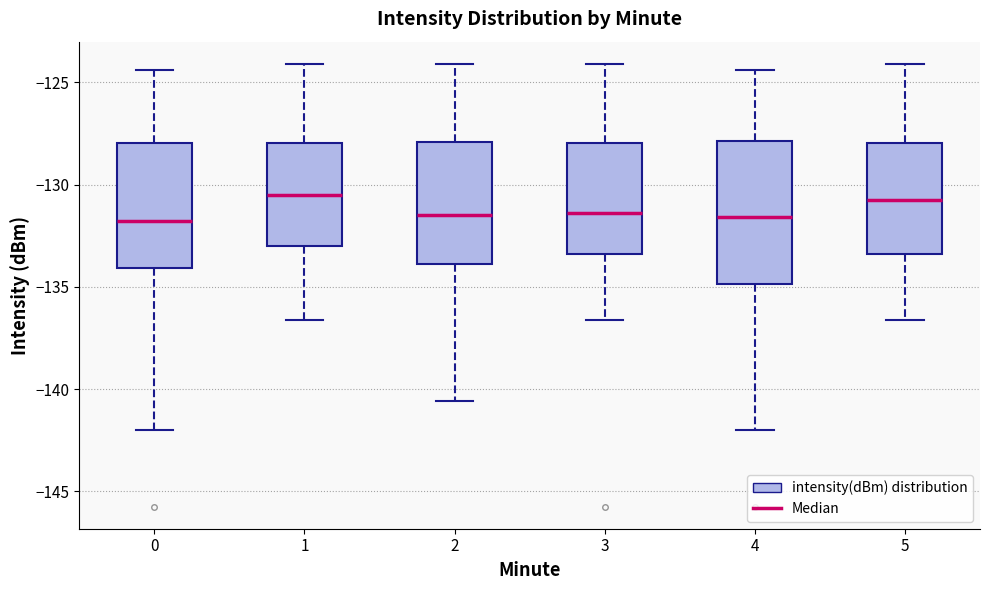

Where does the upper whisker of the box at x = 4 end on the y-axis? The values are not printed on the chart, so give them approximately, as read against the axis.

-124.5